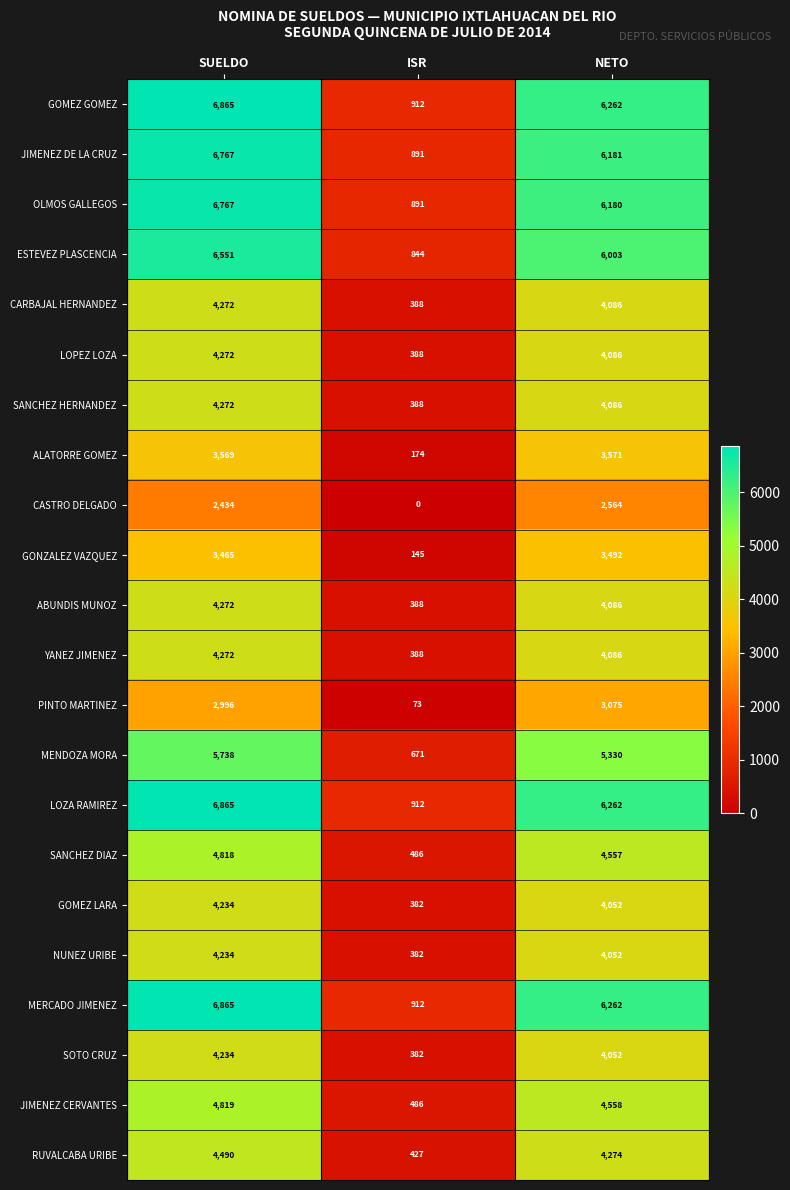

Which category has the lowest value across all series?

ISR